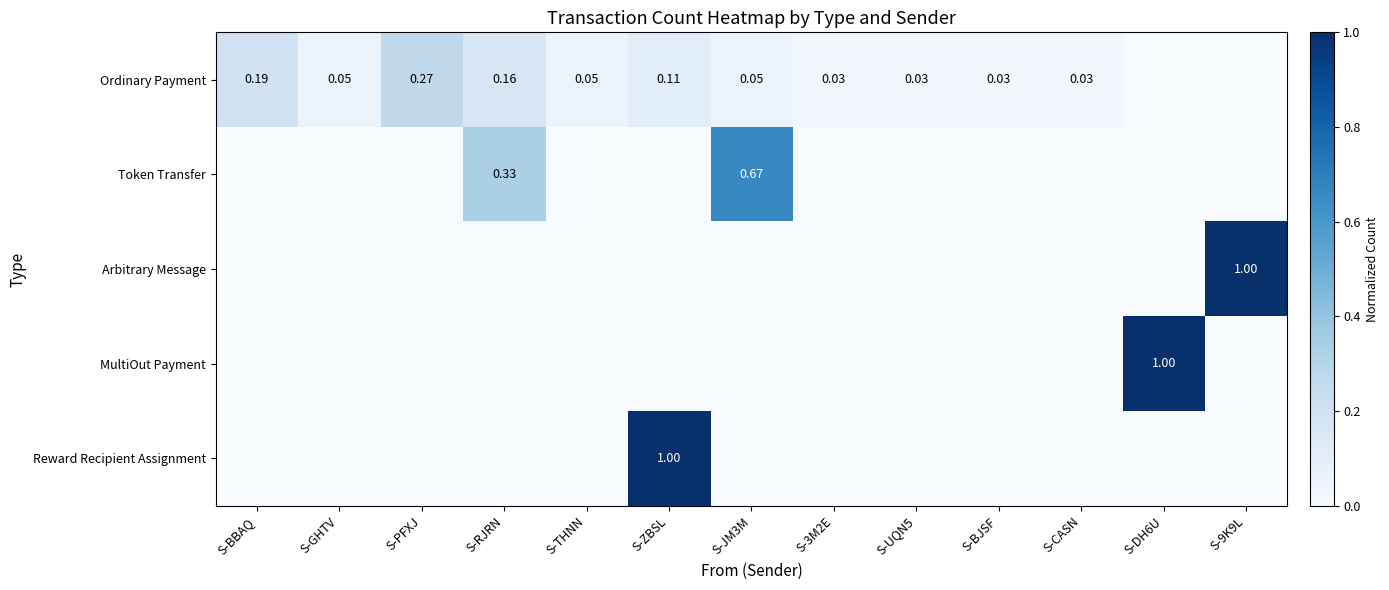

Which series changed the most between S-PFXJ and S-RJRN?

Token Transfer